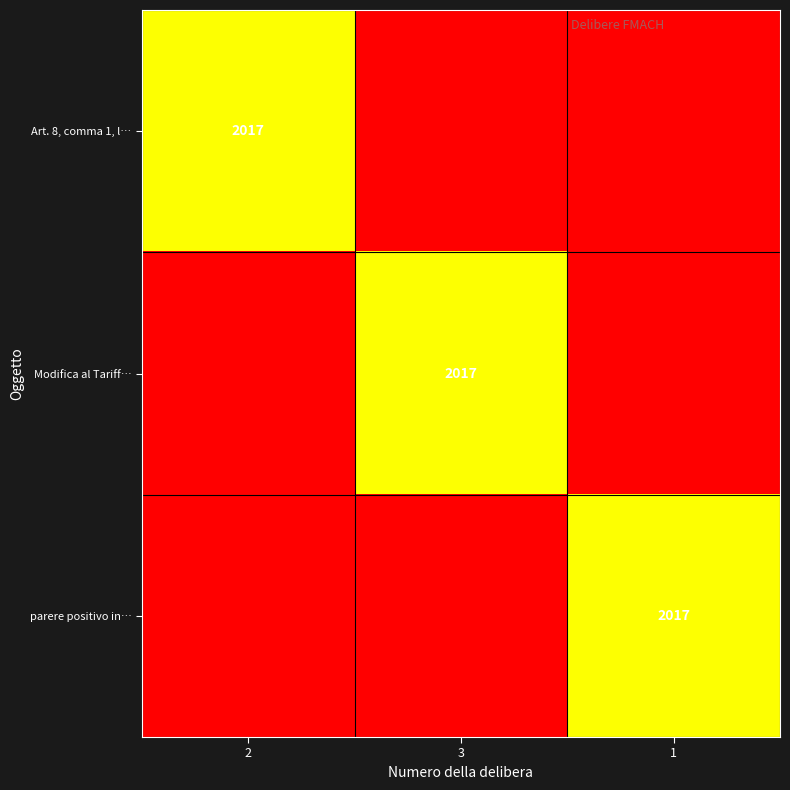

What is the spread (max minus min) of values at 1?

2017